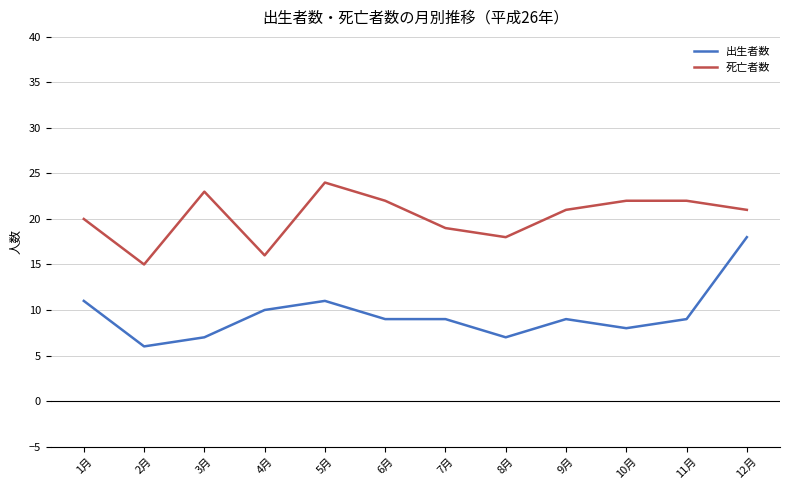

Which series has the largest total across all categories?

死亡者数